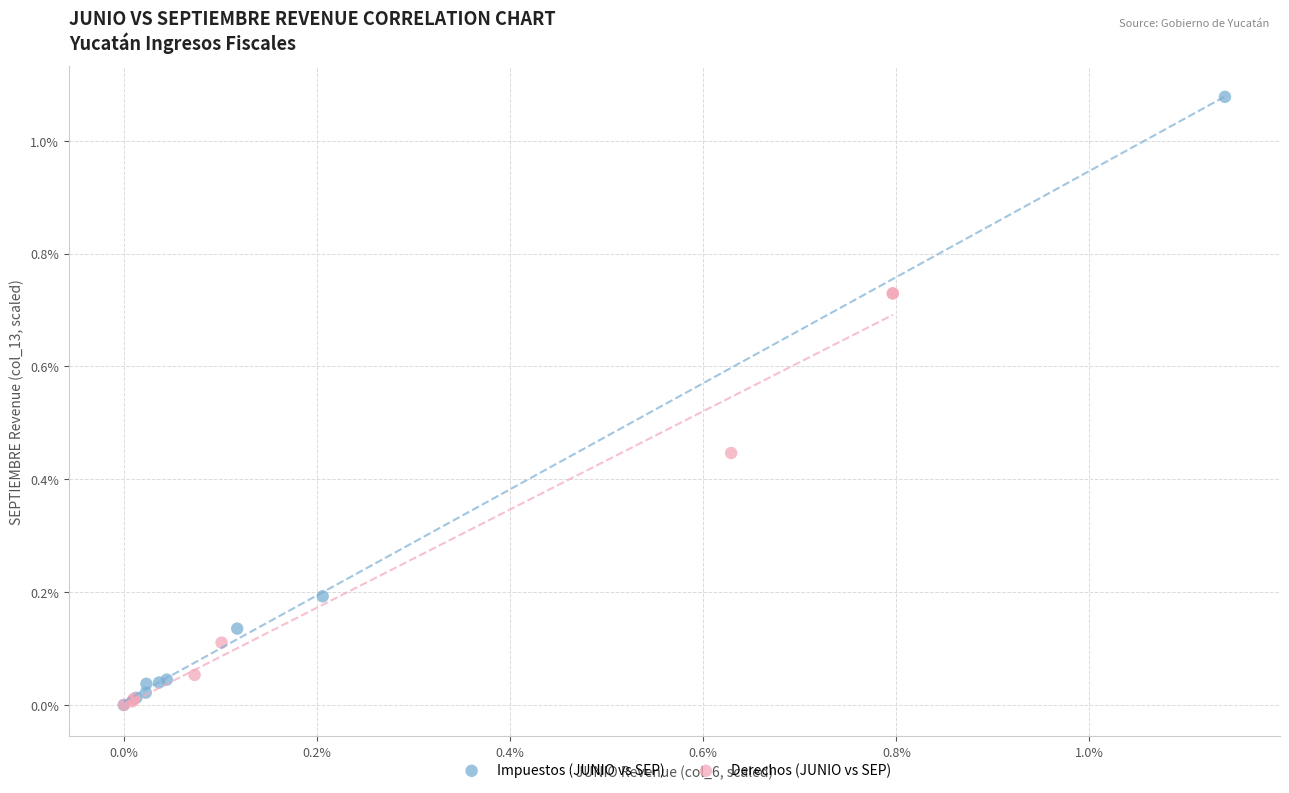

Which series contains the highest Y value?

Impuestos (JUNIO vs SEP)